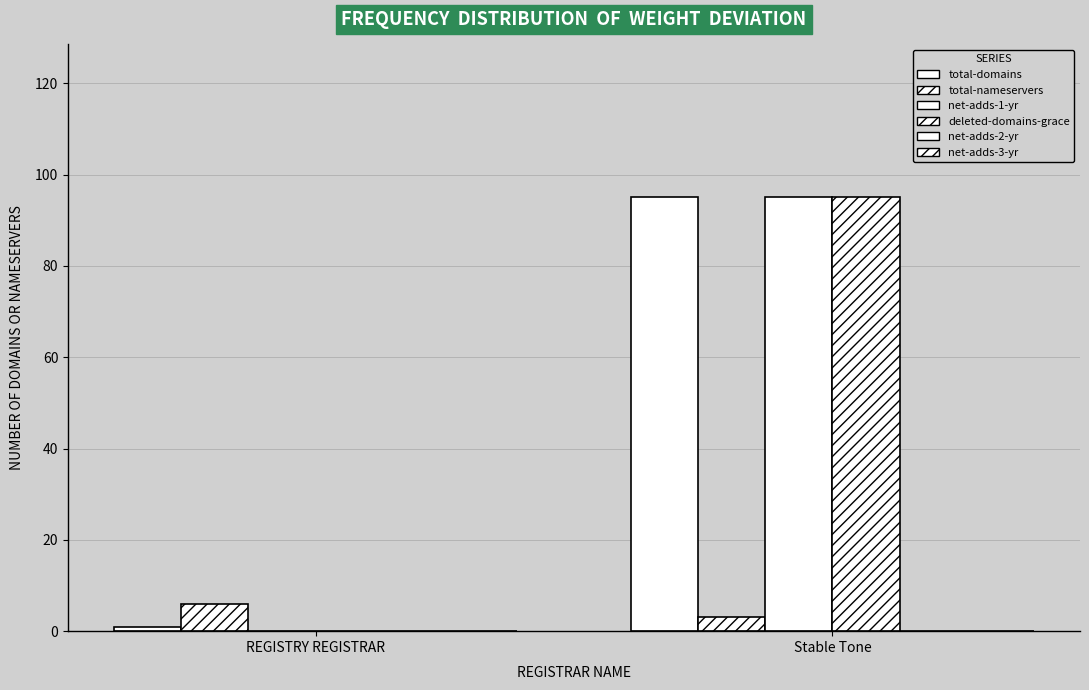

How many values in deleted-domains-grace are above zero?

1